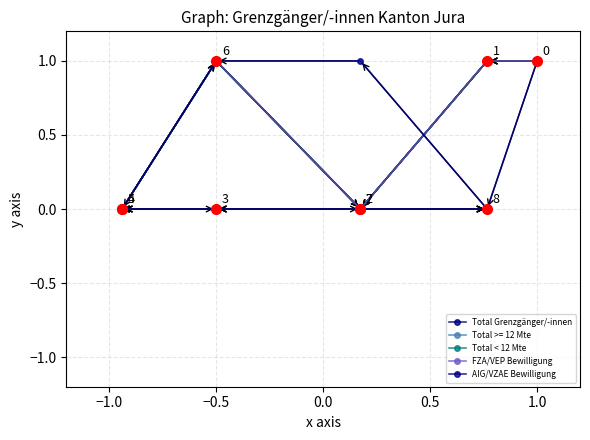

Reading left to right, extract all data points from this chart.

Total Grenzgänger/-innen: 1.0	1.0	0.0	0.0	0.0	0.0	1.0	0.0	0.0
Total < 12 Mte: 1.0	1.0	0.0	0.0	0.0	0.0	1.0	0.0	0.0
FZA/VEP Bewilligung: 1.0	1.0	0.0	0.0	0.0	0.0	1.0	0.0	0.0
AIG/VZAE Bewilligung: 1.0	0.0	1.0	1.0	0.0	0.0	0.0	0.0	0.0